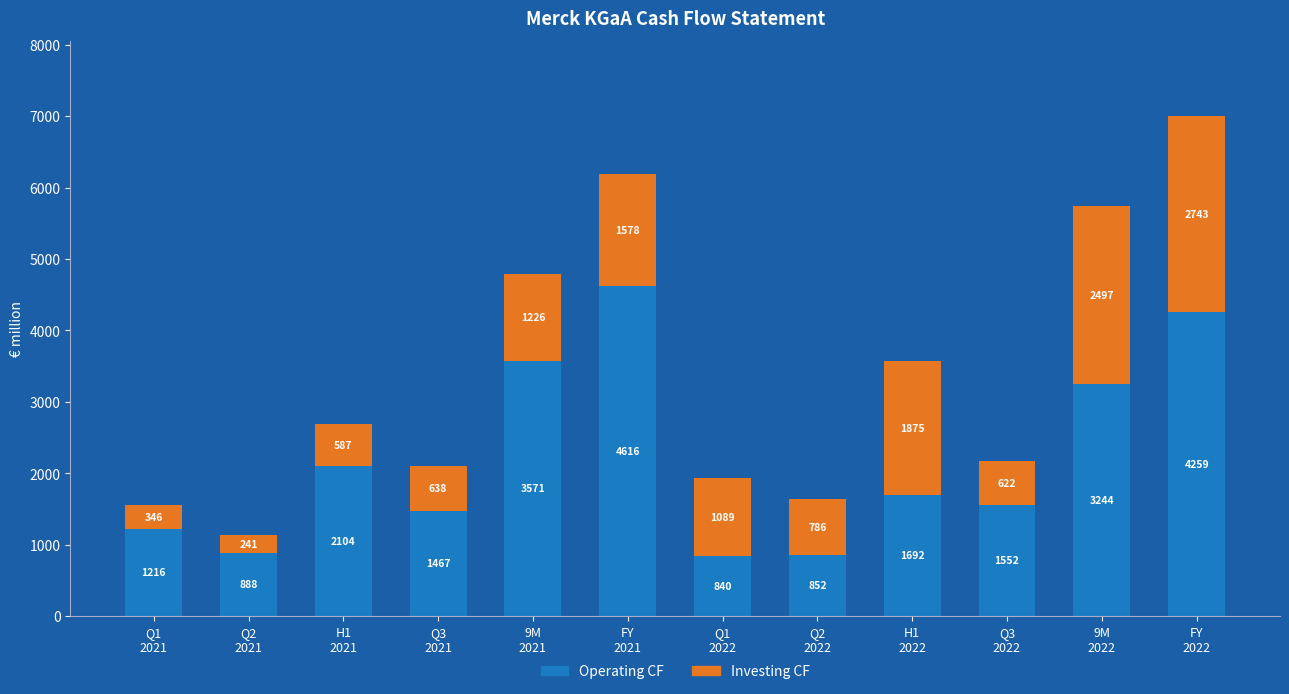

What is the difference between the maximum and second lowest values in the Operating CF series?

3763.5